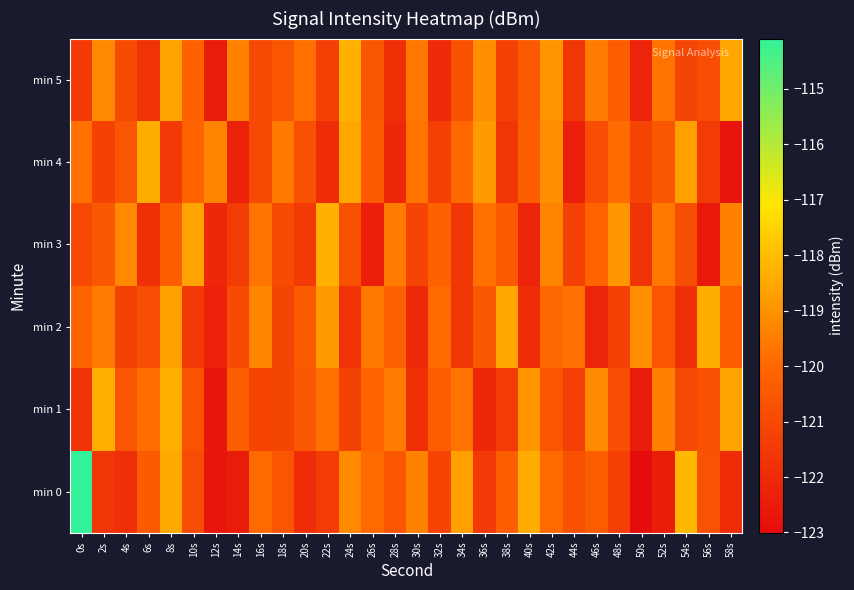

What is the minimum value shown in the chart?

-123.0